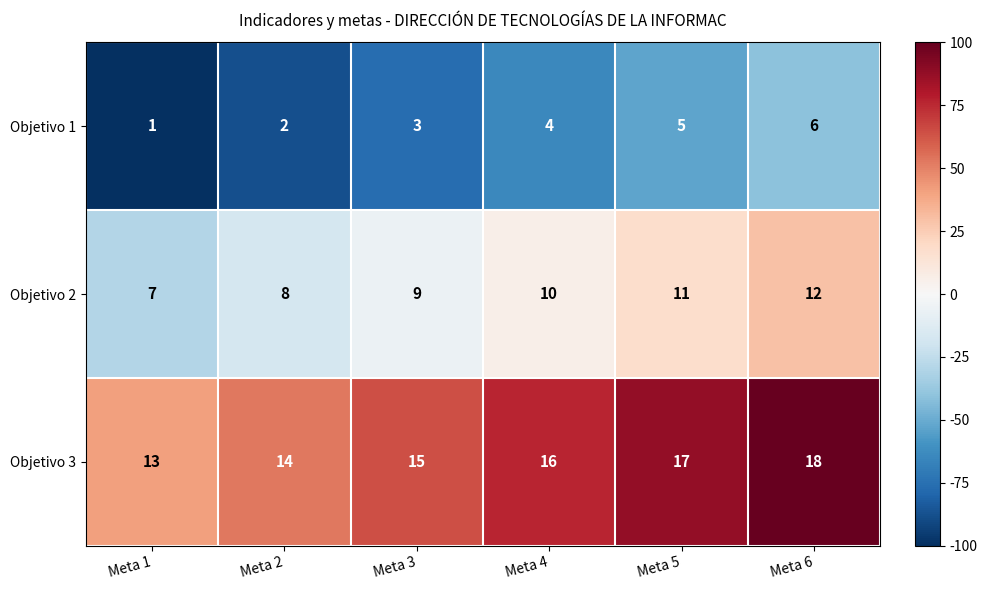

True or false: Objetivo 1 has a value of 2 at Meta 2.

True